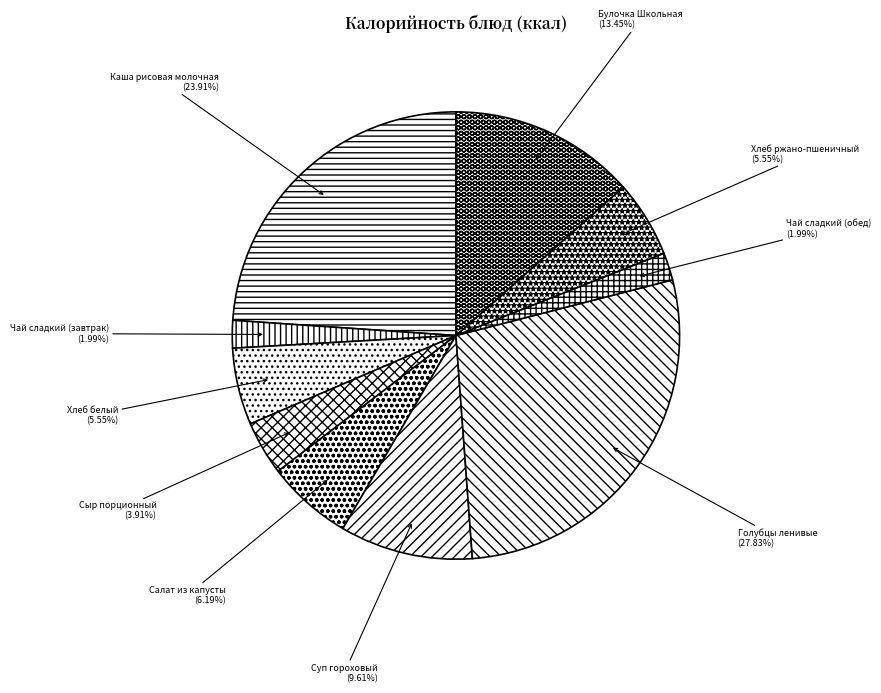

To the nearest percent, what is the difference between the Салат из капусты and Булочка Школьная slice percentages?

7%